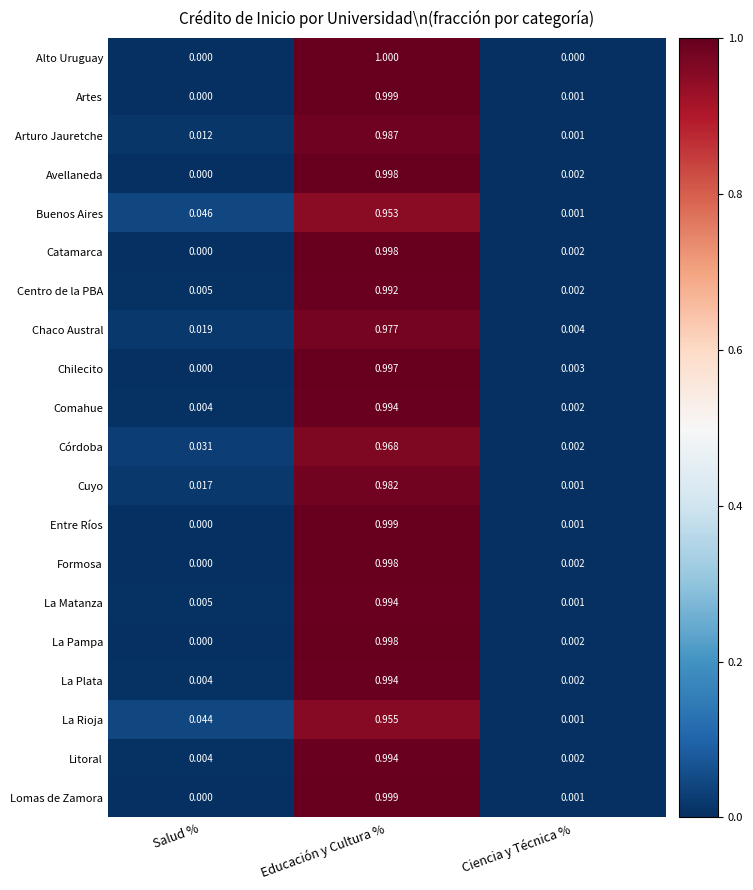

At which category is the sum across all series the highest?

Educación y Cultura %